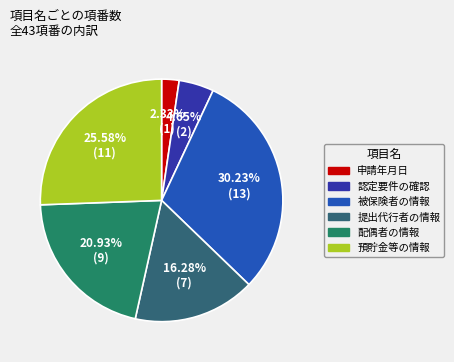

Which slice is the largest?

被保険者の情報